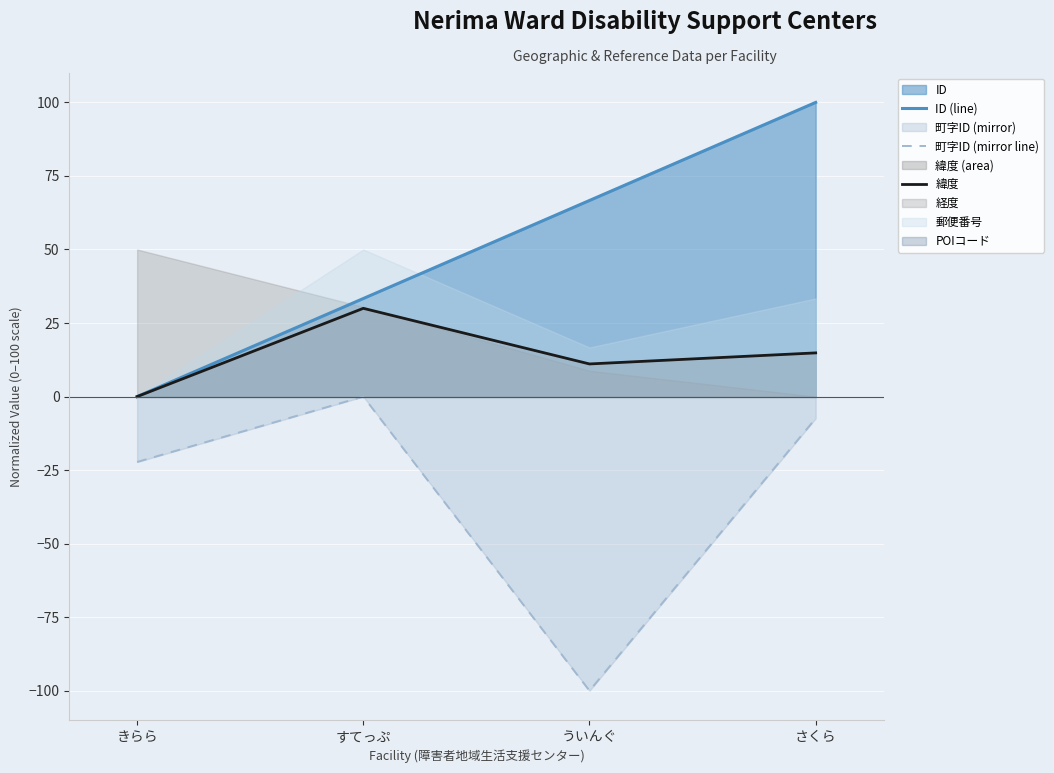

How many values in the 町字ID (mirror line) series exceed -7?

1